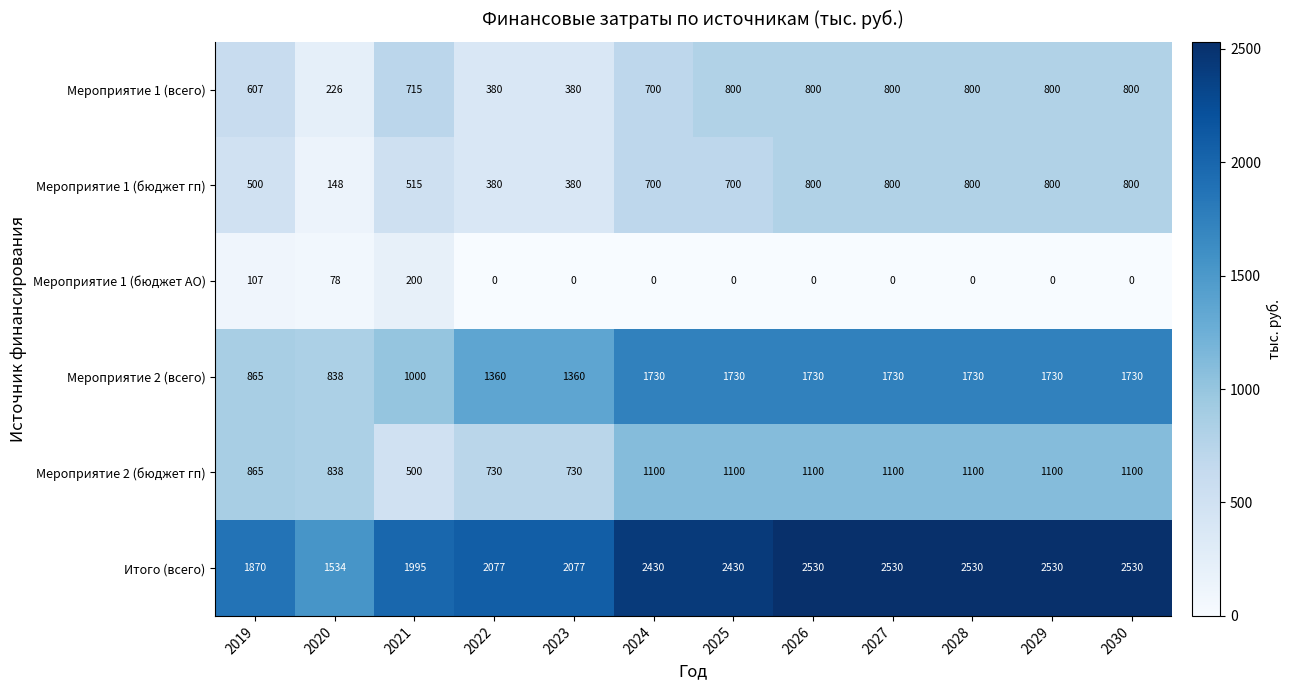

At 2025, list the series in order from largest to smallest.

Итого (всего), Мероприятие 2 (всего), Мероприятие 2 (бюджет гп), Мероприятие 1 (всего), Мероприятие 1 (бюджет гп), Мероприятие 1 (бюджет АО)